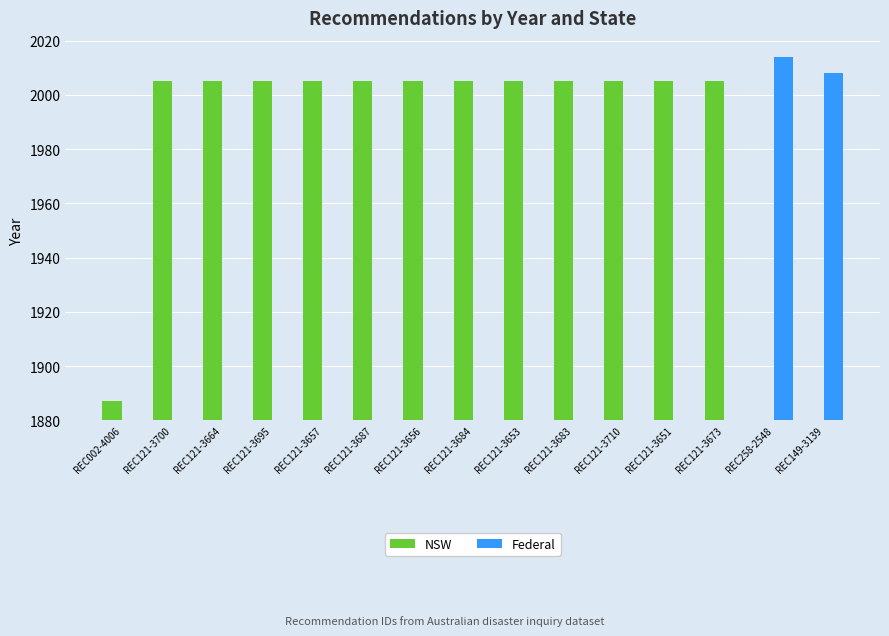

What is the total value across all series at REC121-3673?

2005